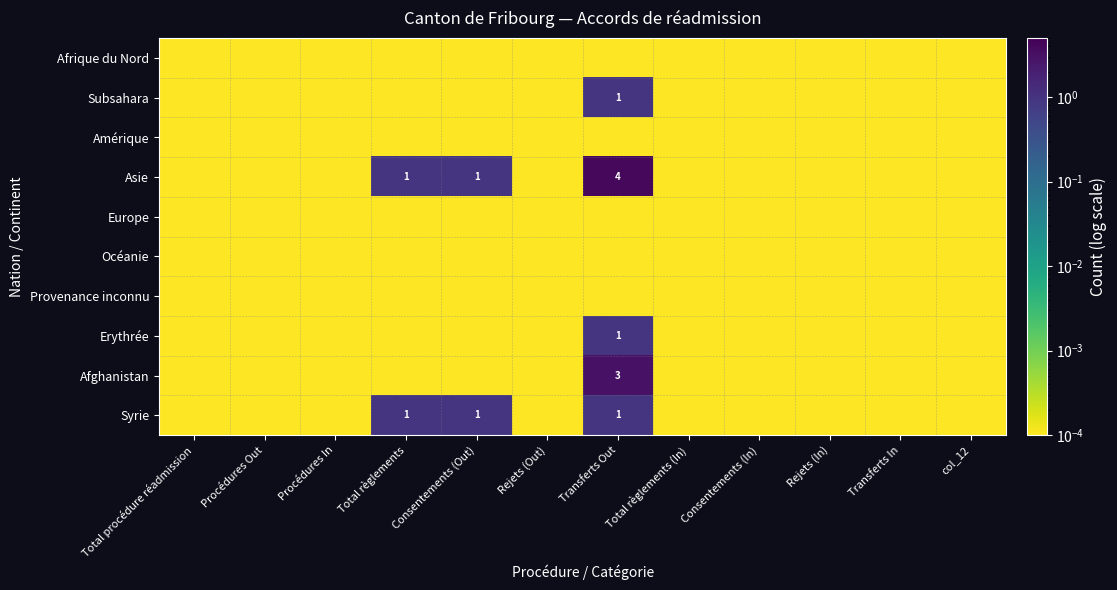

How many distinct data groups are displayed?

10